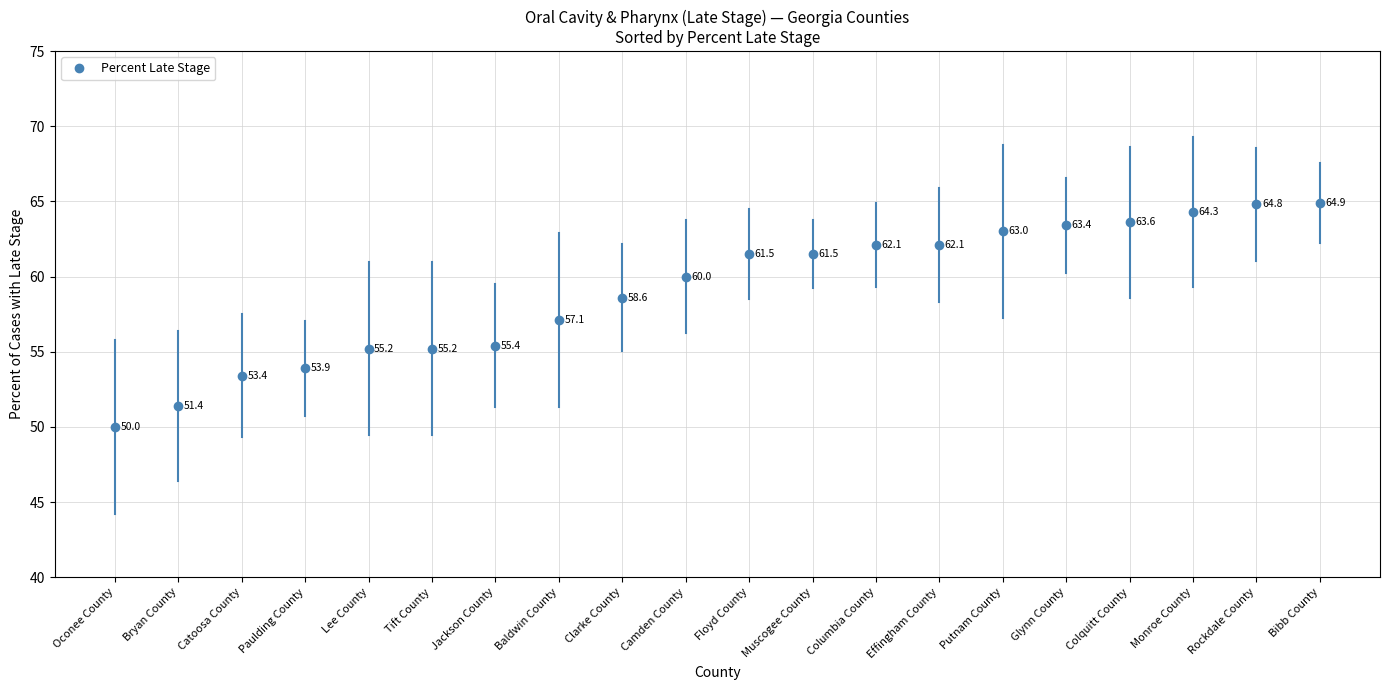

At which label is the value closest to 57?

Baldwin County